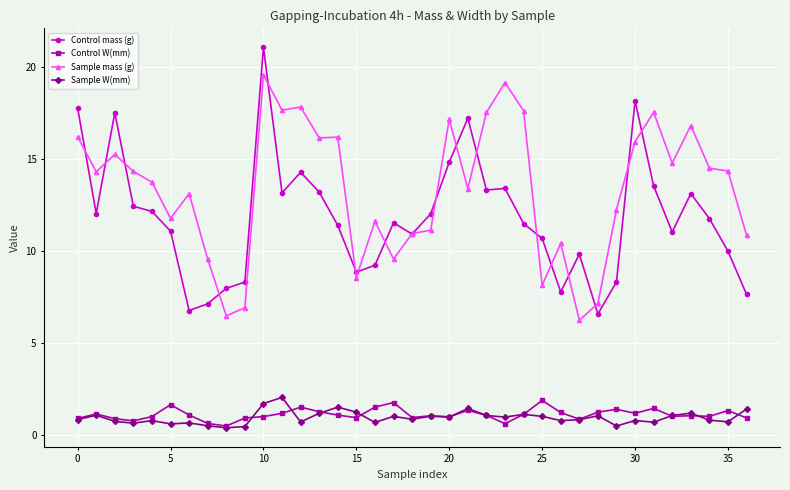

True or false: Sample mass (g) and Control W(mm) cross at least once.

False